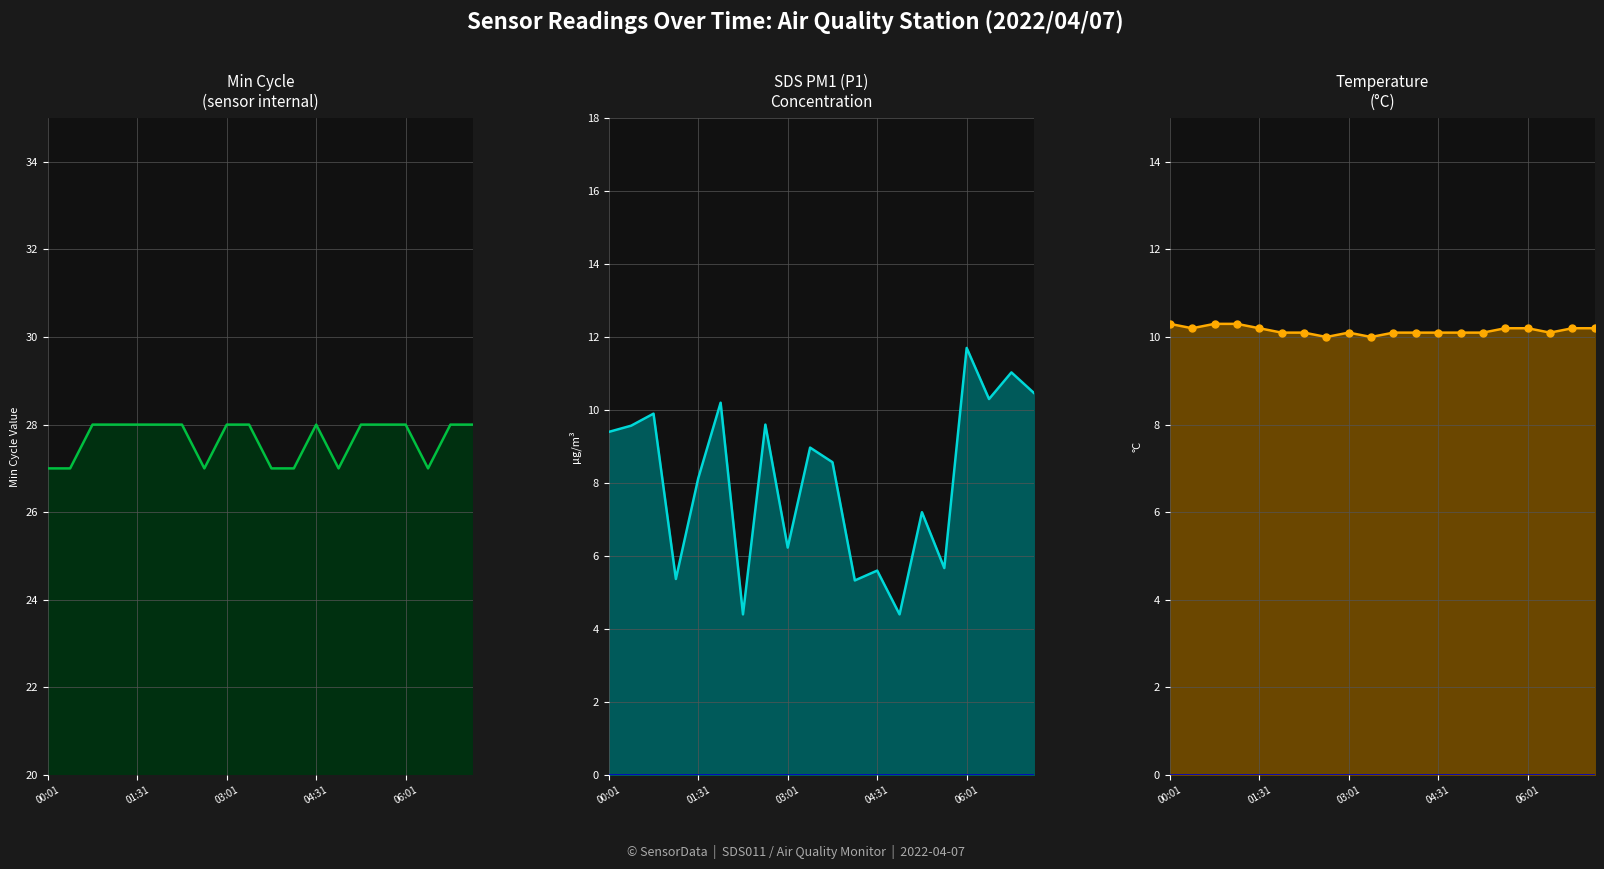

What is the sum of all Min_cycle_line values?

553.0